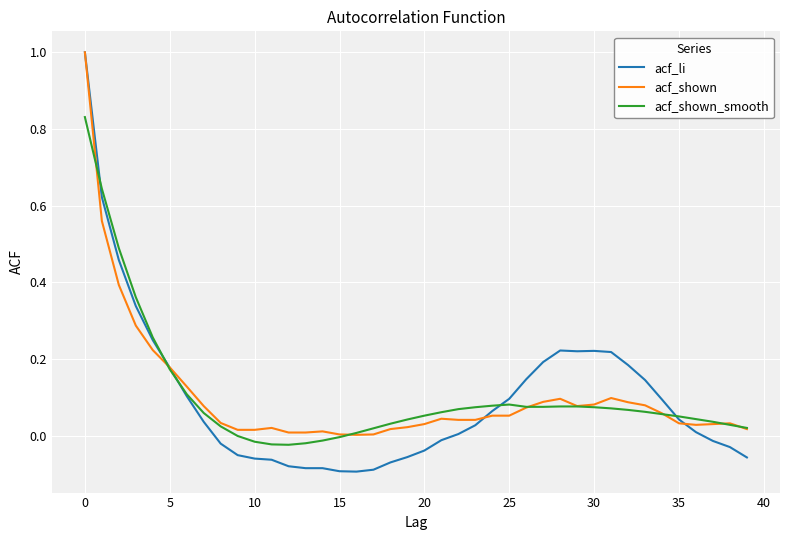

Which series has the largest range (max minus min)?

acf_li